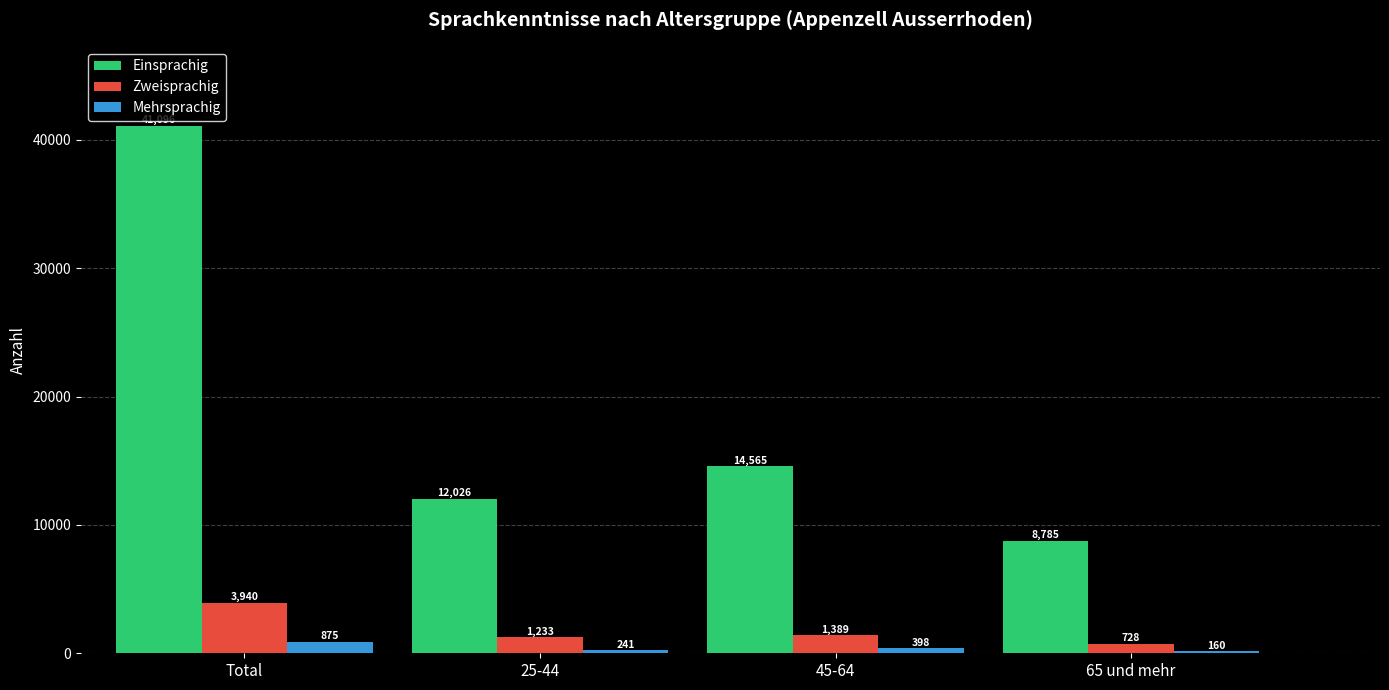

Which series has the widest spread of values?

Einsprachig